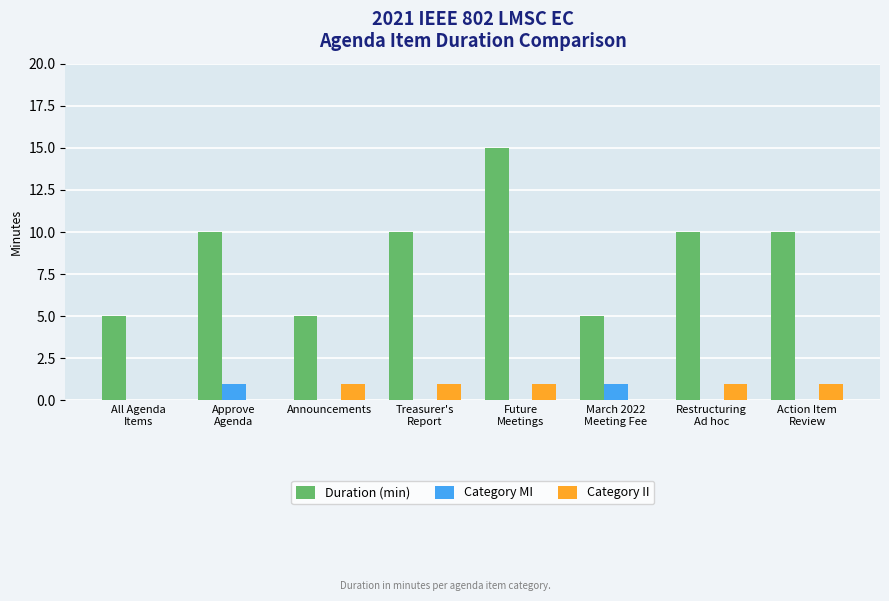

Reading left to right, transcribe all the data shown in this chart.

Duration (min): 5	10	5	10	15	5	10	10
Category MI: 0	1	0	0	0	1	0	0
Category II: 0	0	1	1	1	0	1	1